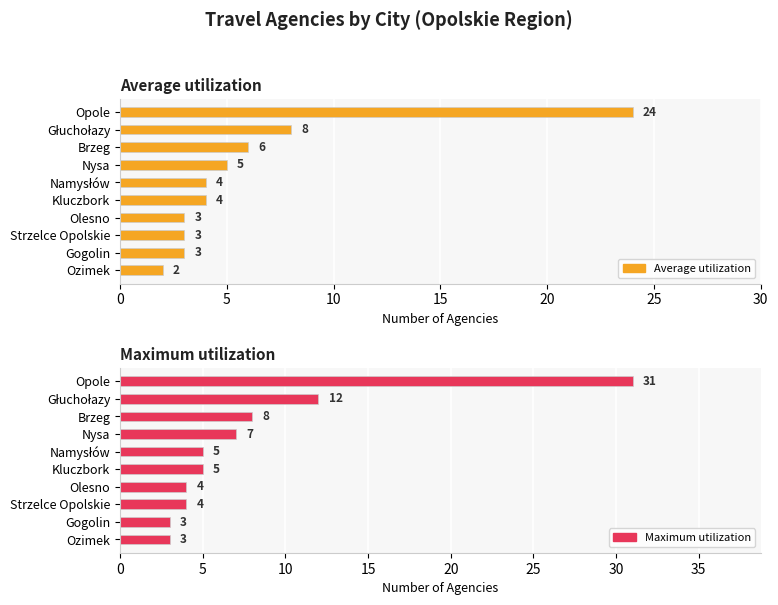

What is the sum of all Average utilization values?

62